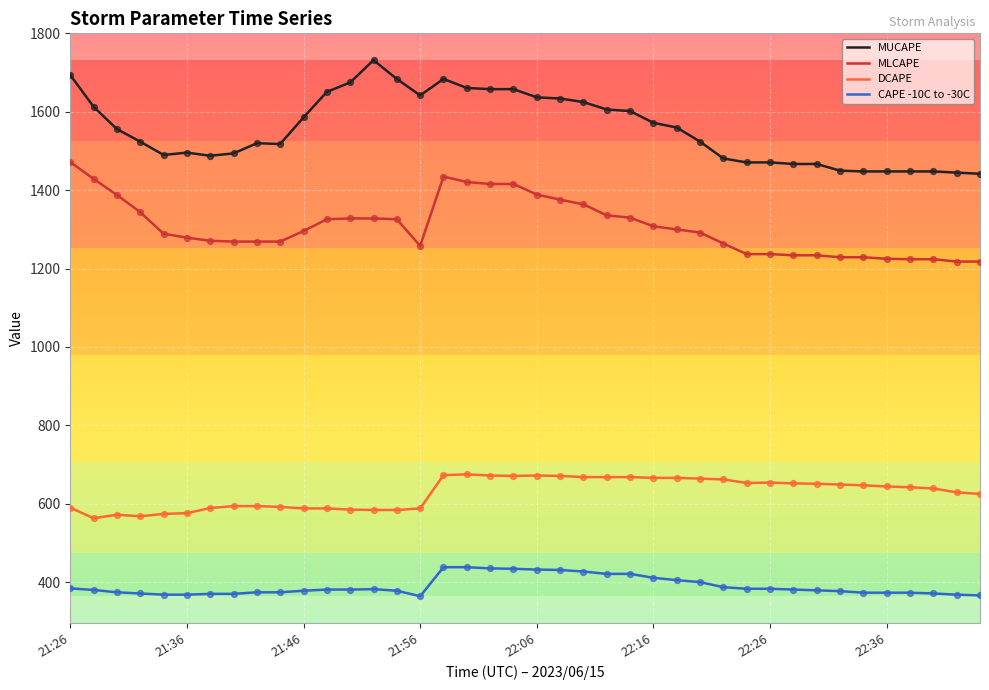

At how many categories does at least one series exceed 529?

40